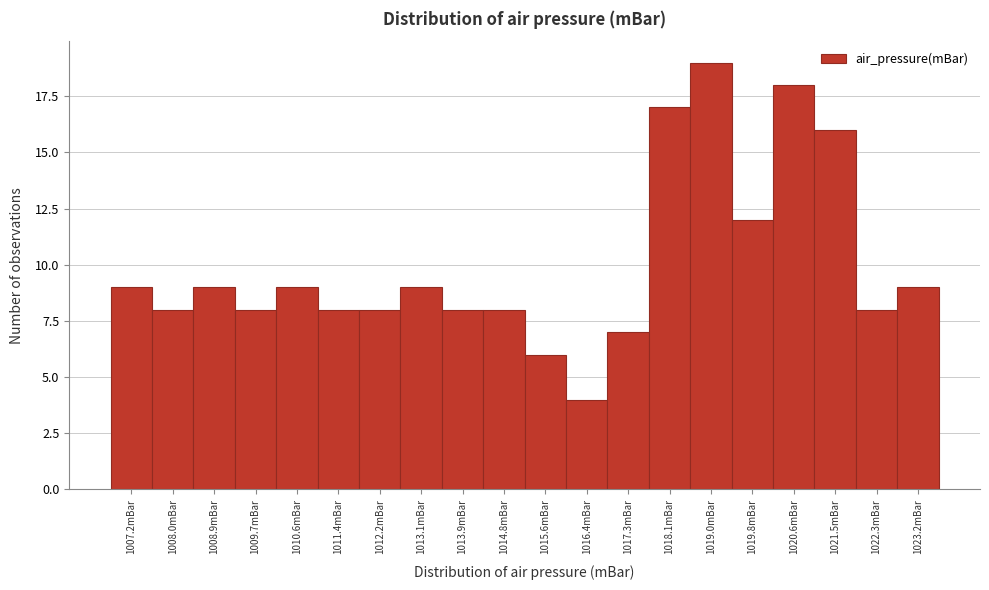

Reading left to right, list all the values displayed in this chart.

1007.2mBar=9	1008.0mBar=8	1008.9mBar=9	1009.7mBar=8	1010.6mBar=9	1011.4mBar=8	1012.2mBar=8	1013.1mBar=9	1013.9mBar=8	1014.8mBar=8	1015.6mBar=6	1016.4mBar=4	1017.3mBar=7	1018.1mBar=17	1019.0mBar=19	1019.8mBar=12	1020.6mBar=18	1021.5mBar=16	1022.3mBar=8	1023.2mBar=9